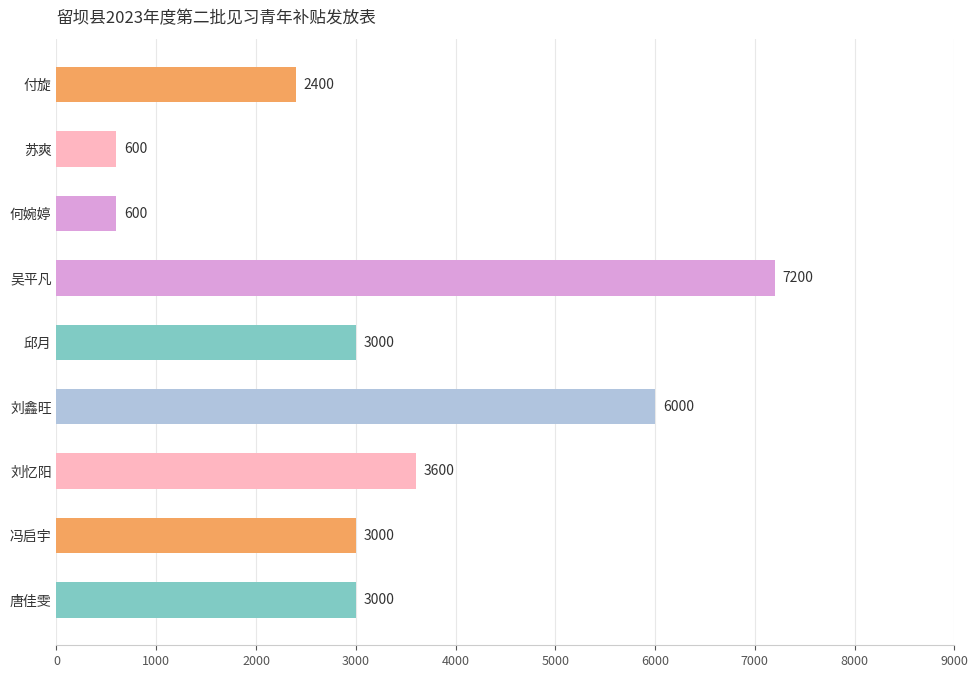

True or false: the data shows 600 at 何婉婷.

True